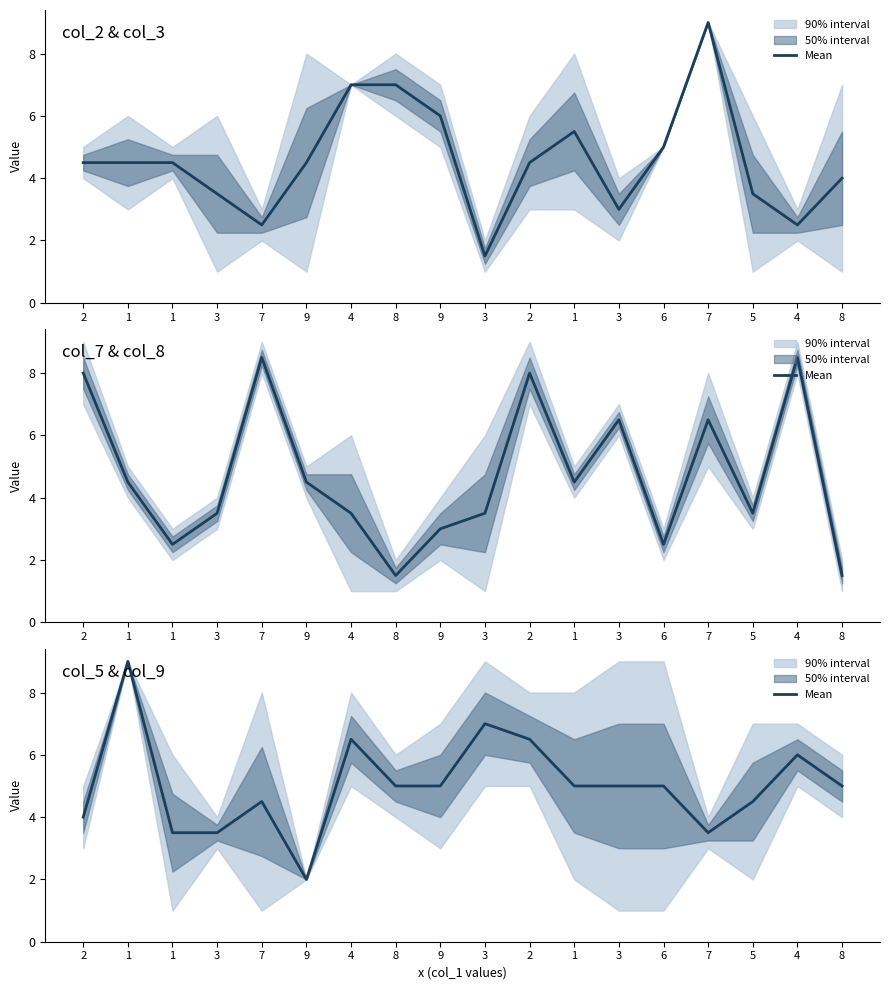

What is the value of the 14th point from the left?

5.0